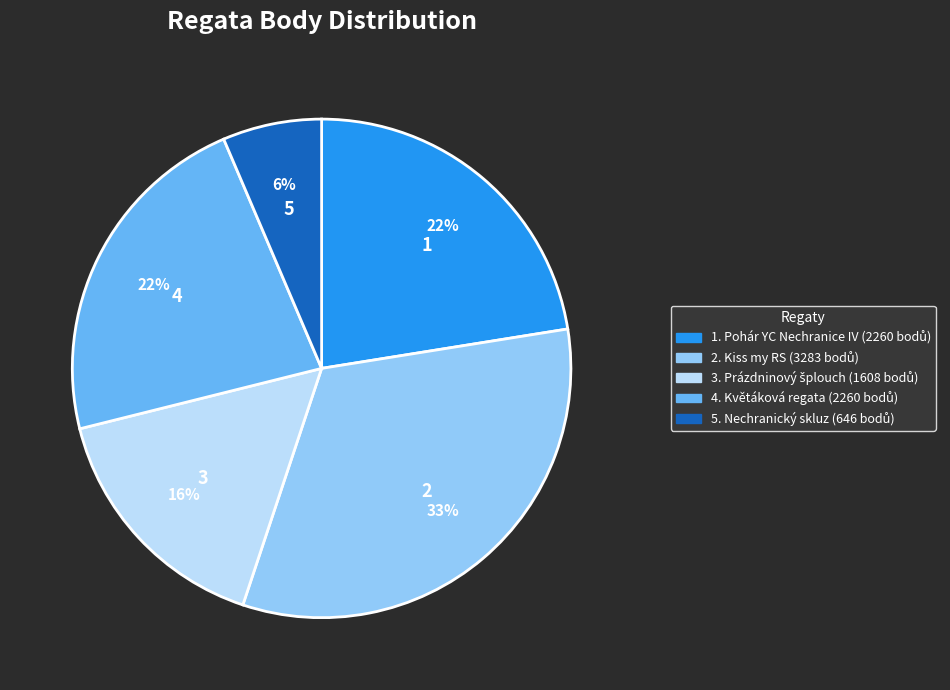

To the nearest percent, what is the average slice percentage?

20%